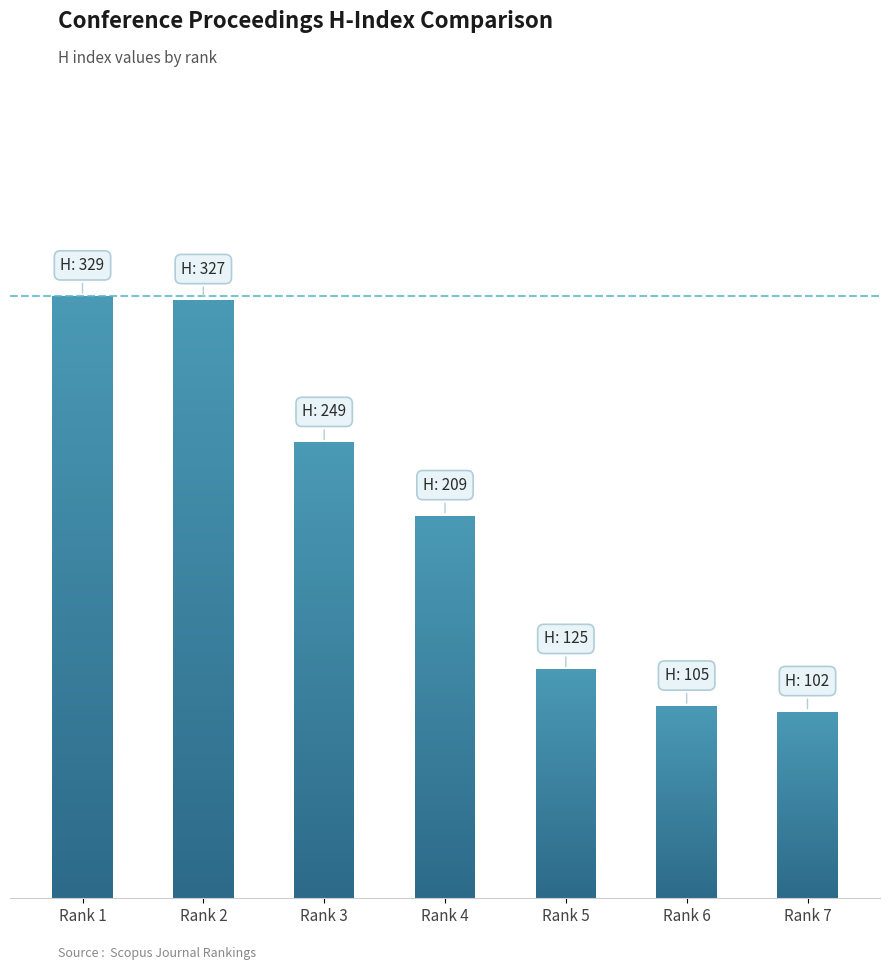

What is the sum of the values at Rank 5 and Rank 2?

452